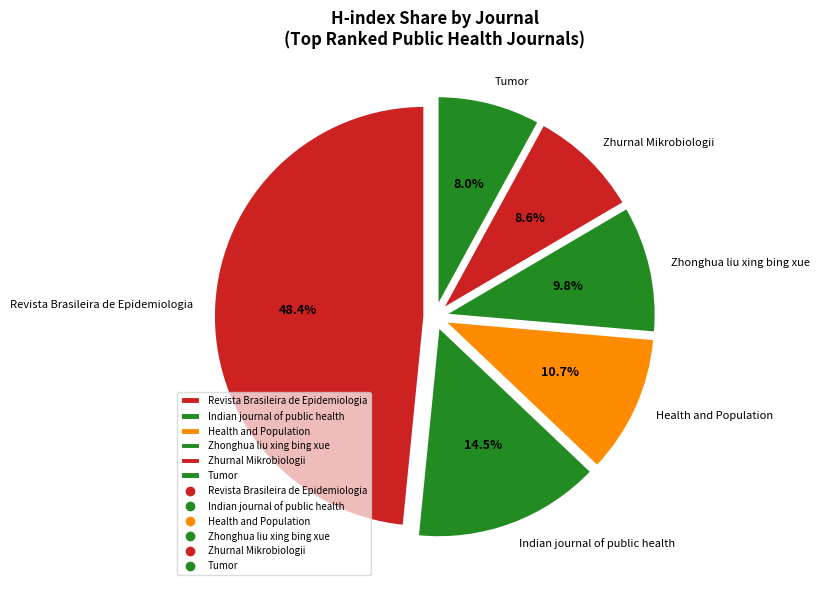

To the nearest percent, what percentage of the pie is Revista Brasileira de Epidemiologia?

48%